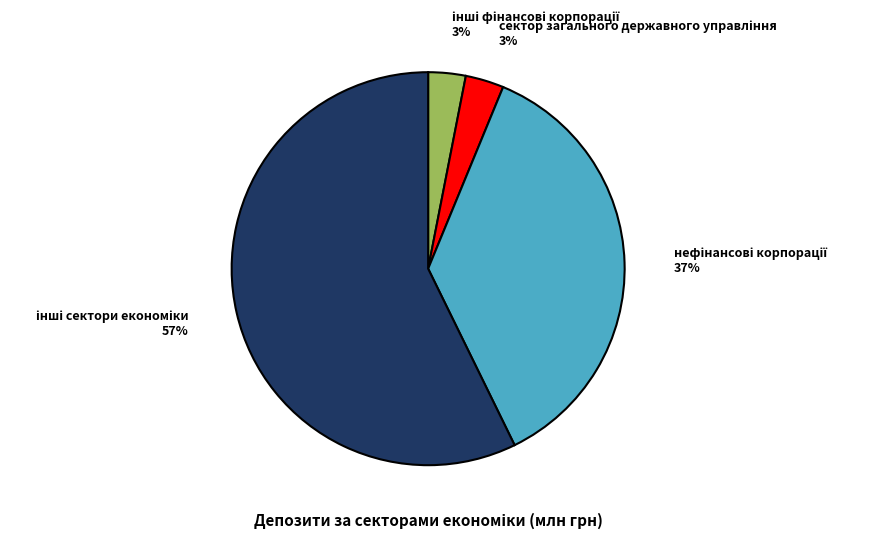

Does any single category account for the majority?

Yes